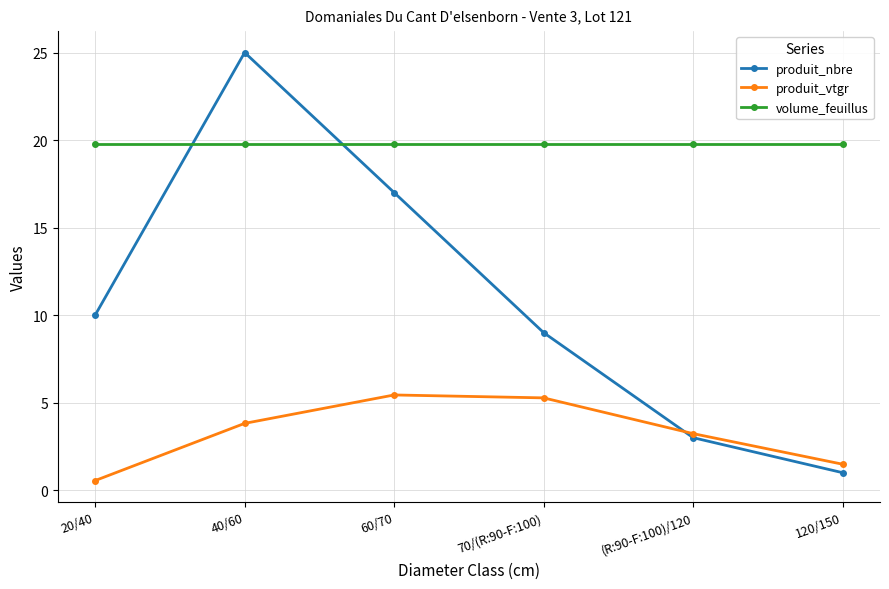

Reading left to right, transcribe all the data shown in this chart.

produit_nbre: 20/40=10.0	40/60=25.0	60/70=17.0	70/(R:90-F:100)=9.0	(R:90-F:100)/120=3.0	120/150=1.0
produit_vtgr: 20/40=0.6	40/60=3.8	60/70=5.4	70/(R:90-F:100)=5.3	(R:90-F:100)/120=3.2	120/150=1.5
volume_feuillus: 20/40=19.8	40/60=19.8	60/70=19.8	70/(R:90-F:100)=19.8	(R:90-F:100)/120=19.8	120/150=19.8